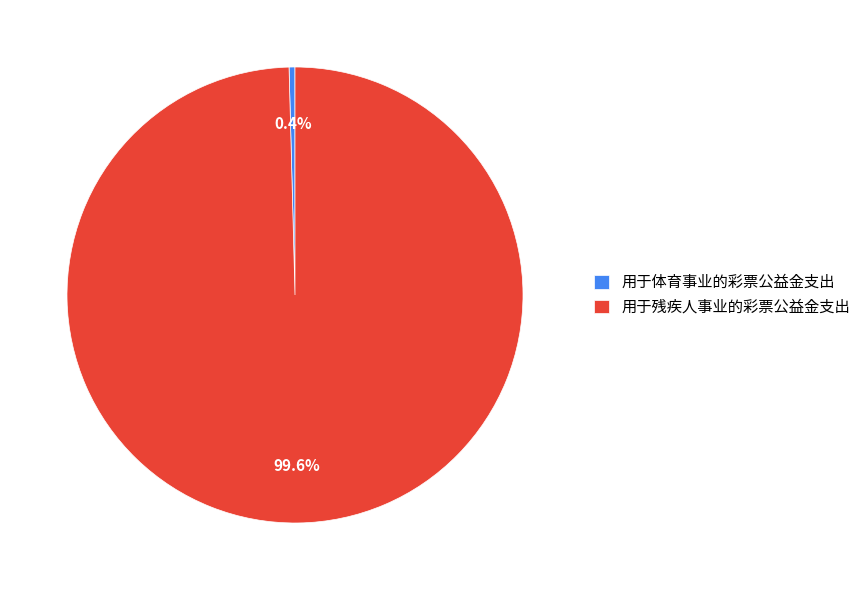

To the nearest percent, what percentage of the pie is 用于残疾人事业的彩票公益金支出?

100%